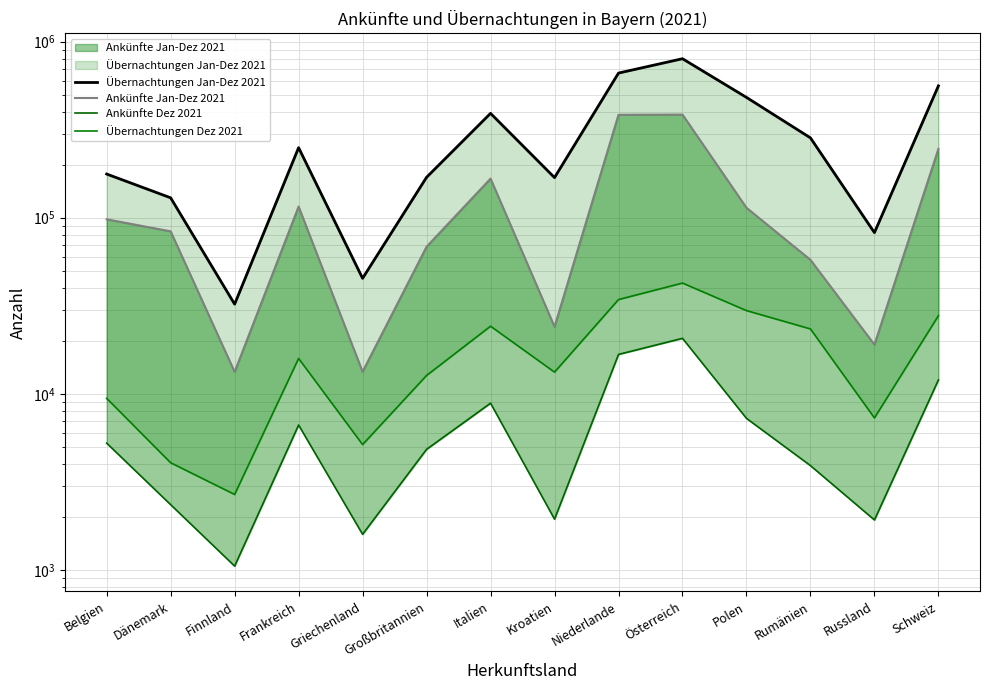

True or false: Ankünfte Jan-Dez 2021 and Ankünfte Dez 2021 intersect in this chart.

False